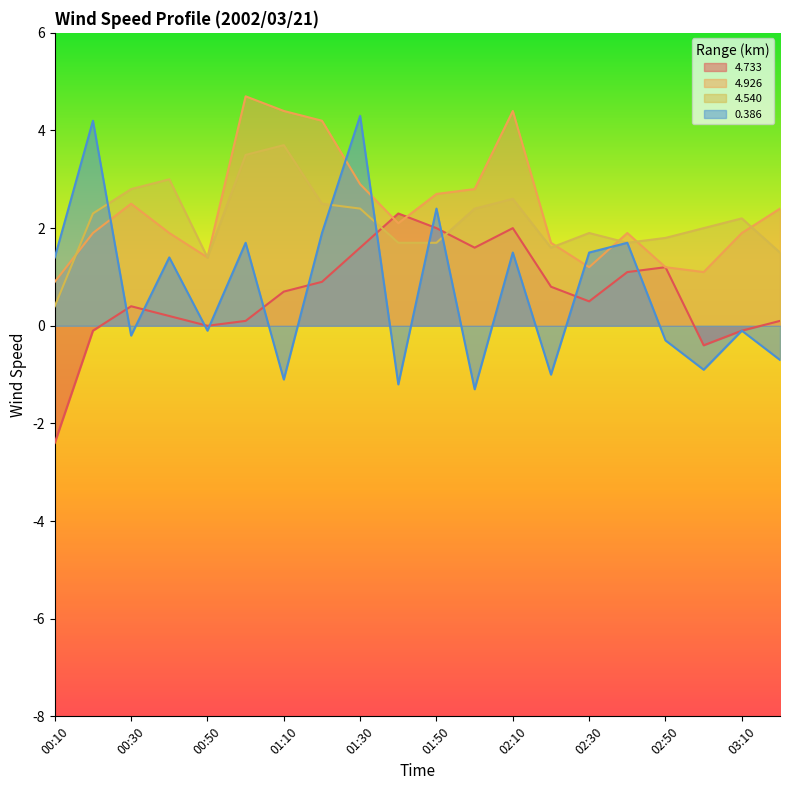

What is the greatest value displayed?

4.7